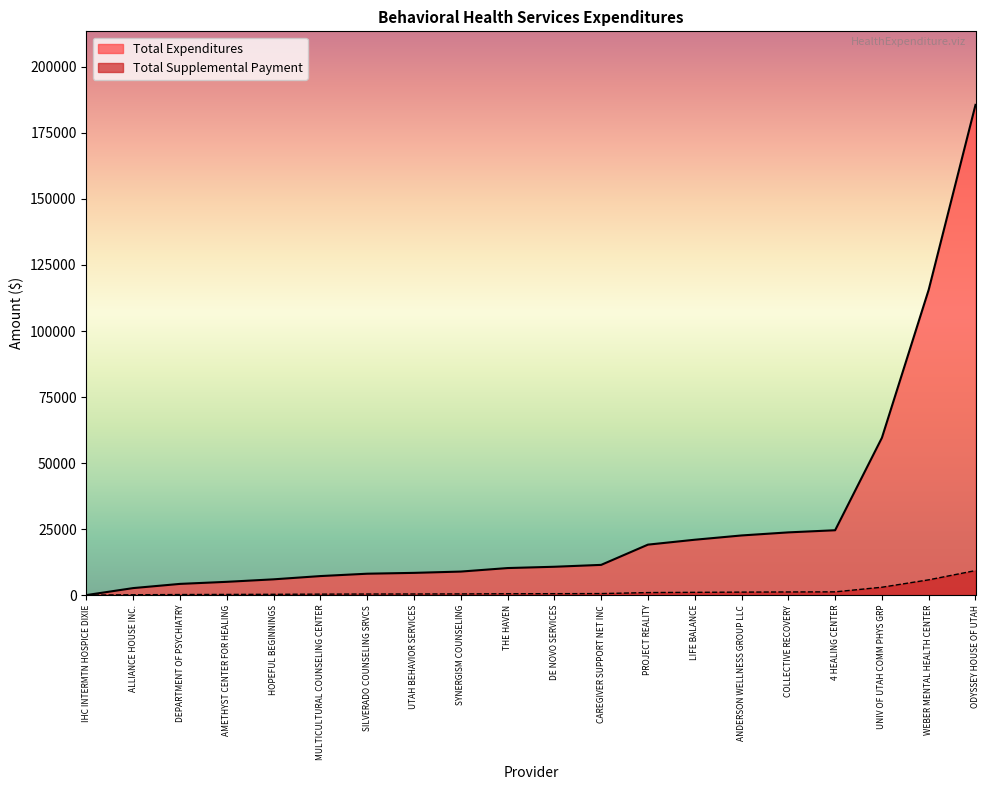

At which label does Total Expenditures reach its peak?

ODYSSEY HOUSE OF UTAH